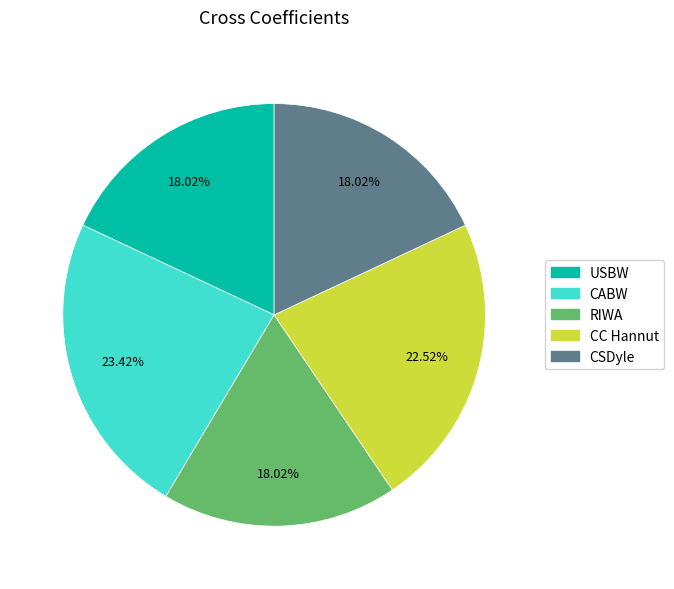

True or false: CSDyle accounts for 18% of the total.

True